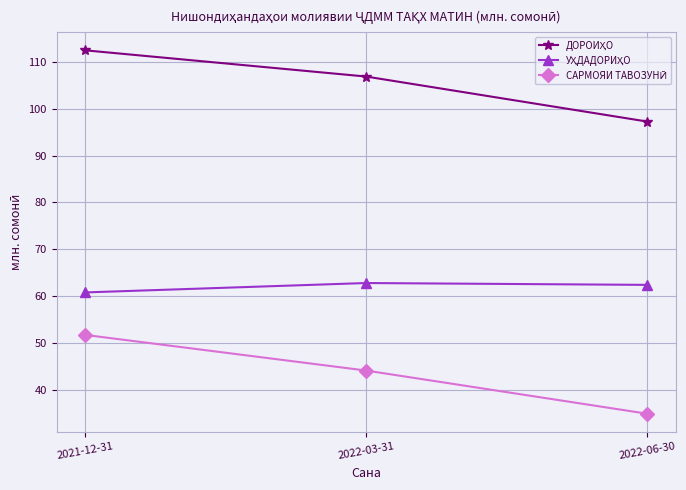

How many lines are shown in the chart?

3